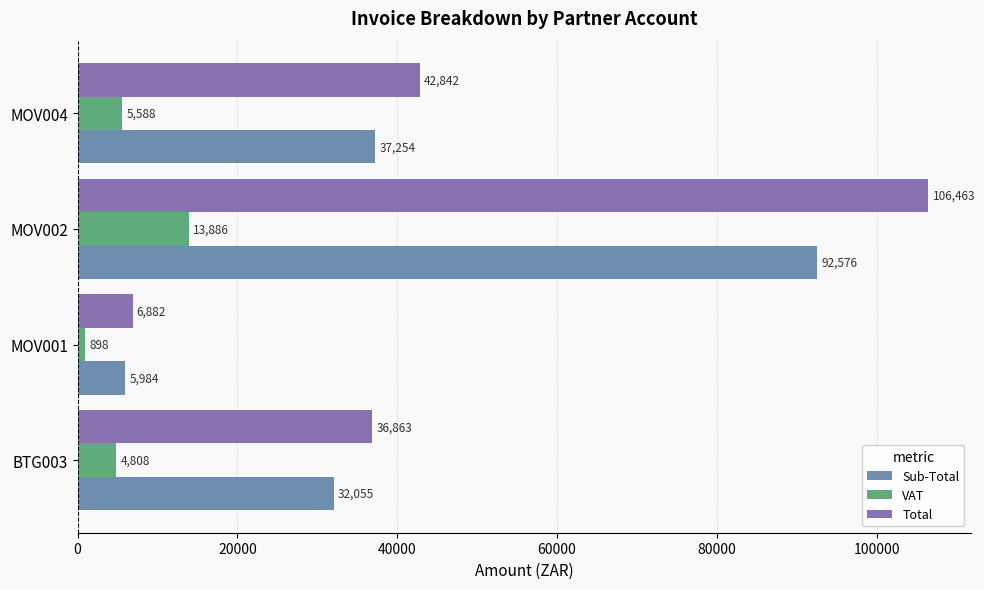

Which series has the largest range (max minus min)?

Total